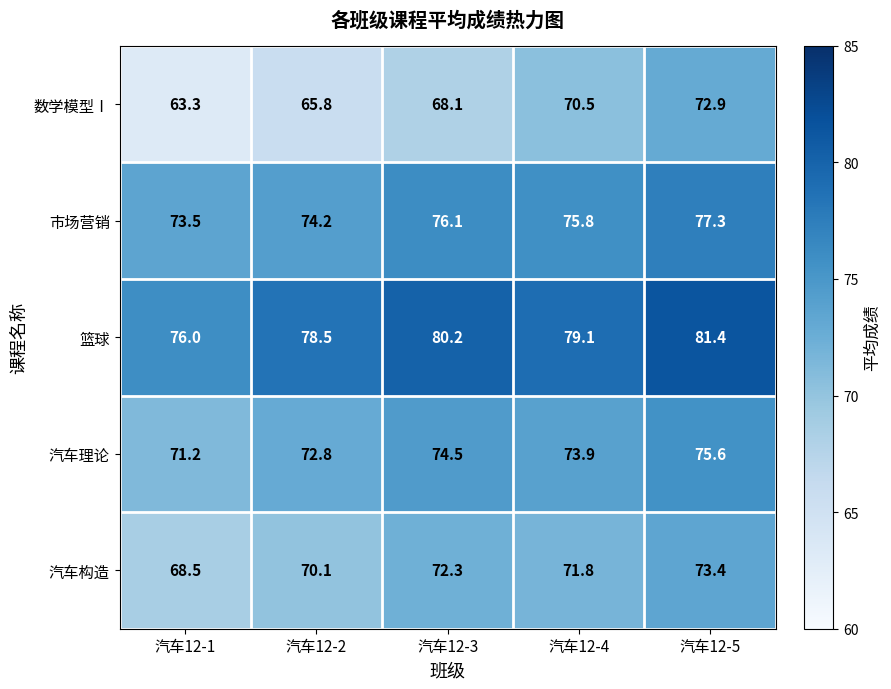

How many values in the 市场营销 series are below 75?

2